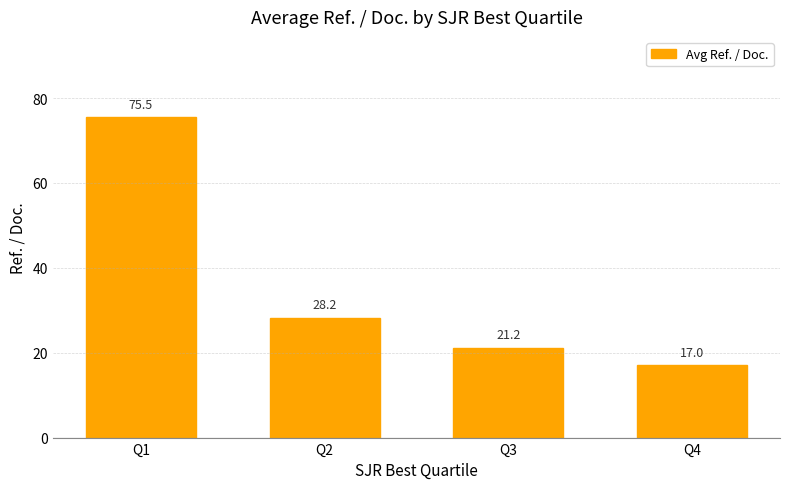

Count the number of data series in this chart.

1